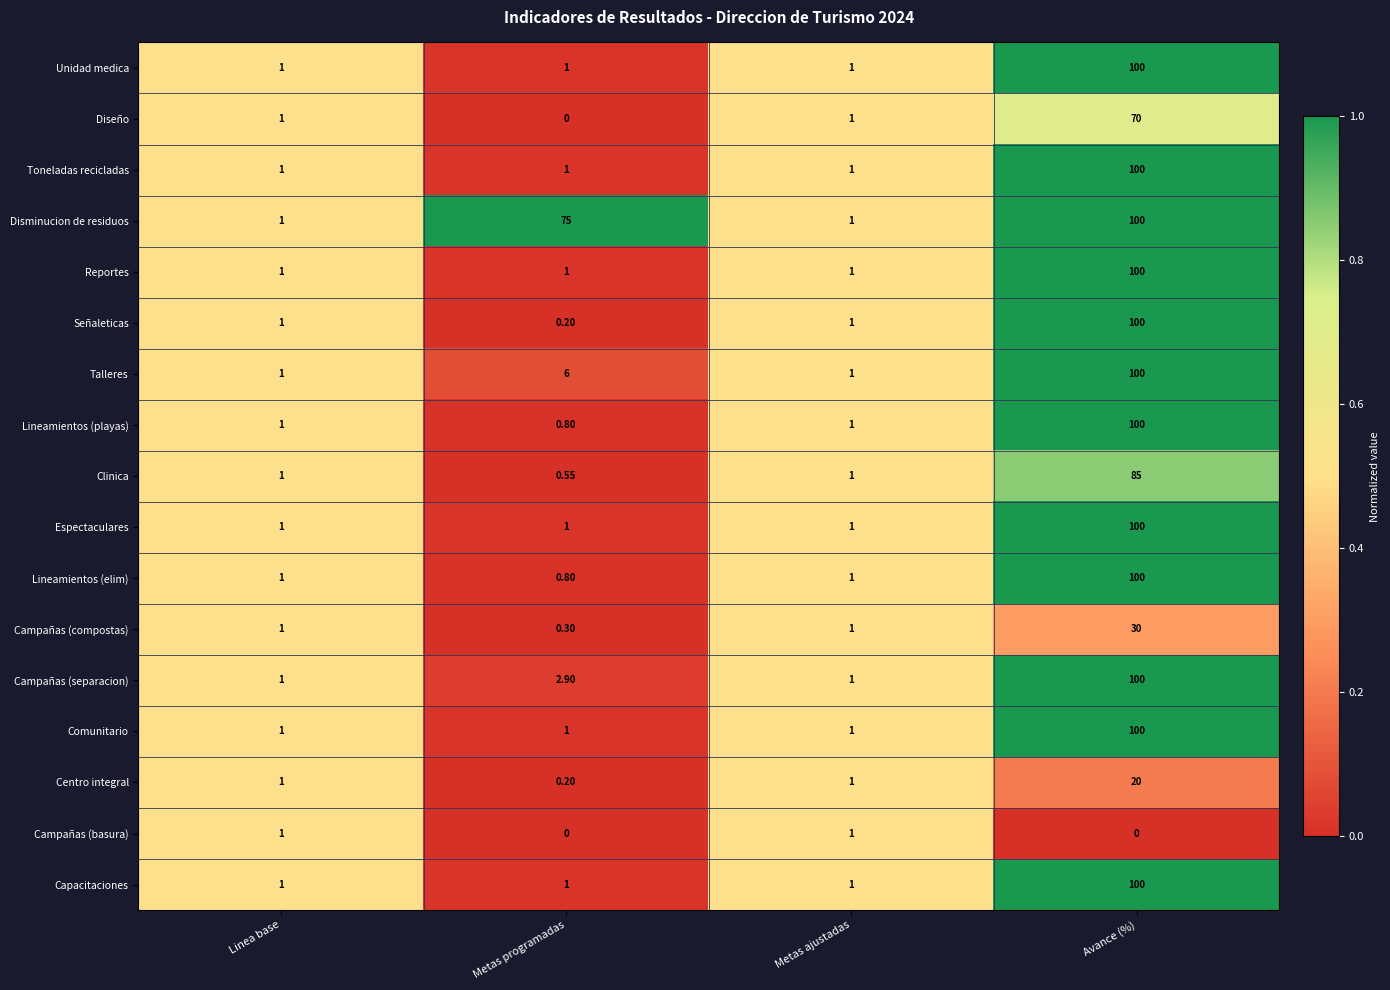

Between Metas programadas and Avance (%), which series saw the biggest shift?

Señaleticas